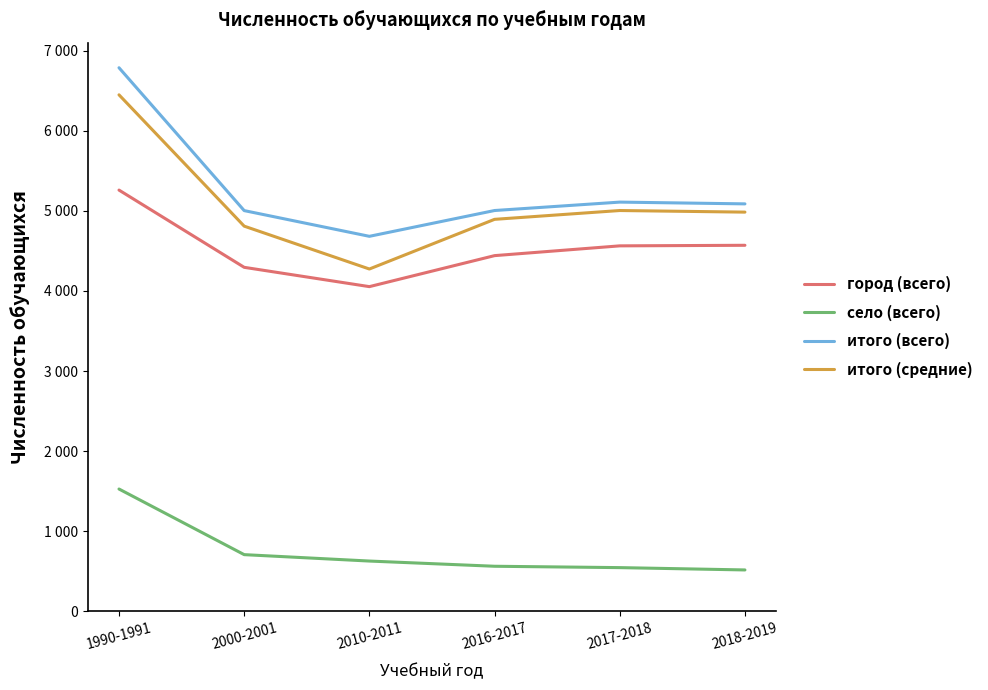

Does the chart have visible grid lines?

No